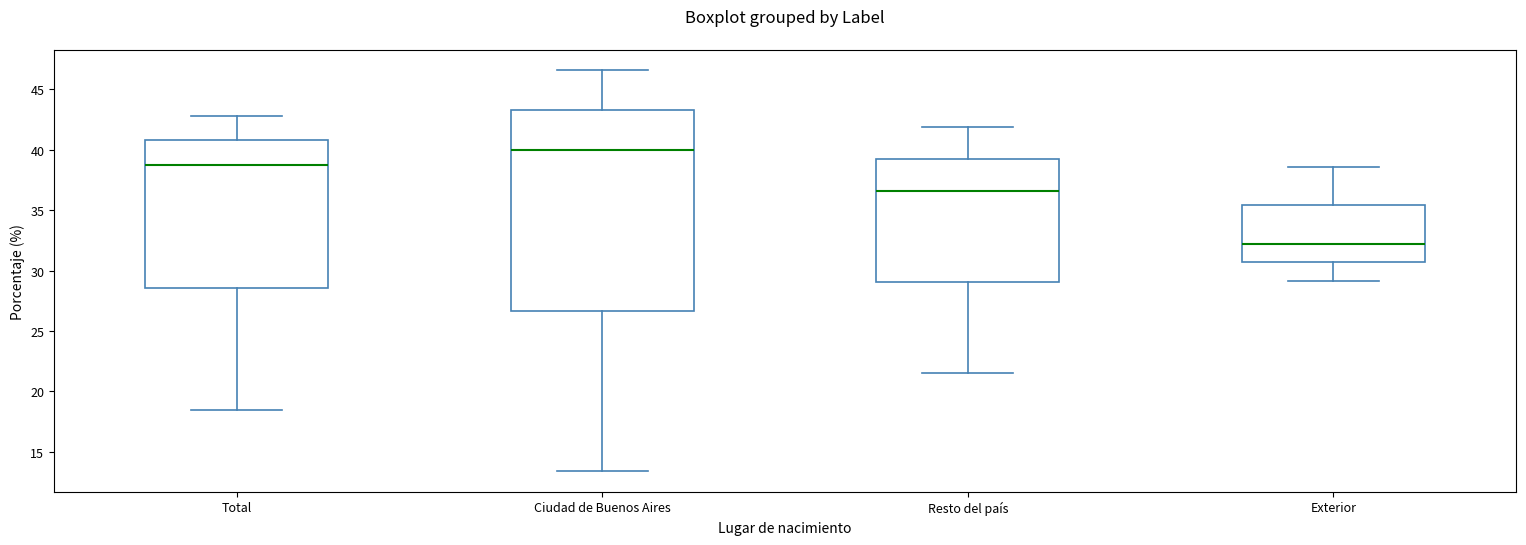

Comparing the boxes themselves (not the whiskers), which one is the tallest?

Ciudad de Buenos Aires